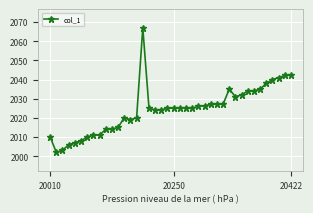

What is the minimum value shown in the chart?

2002.0